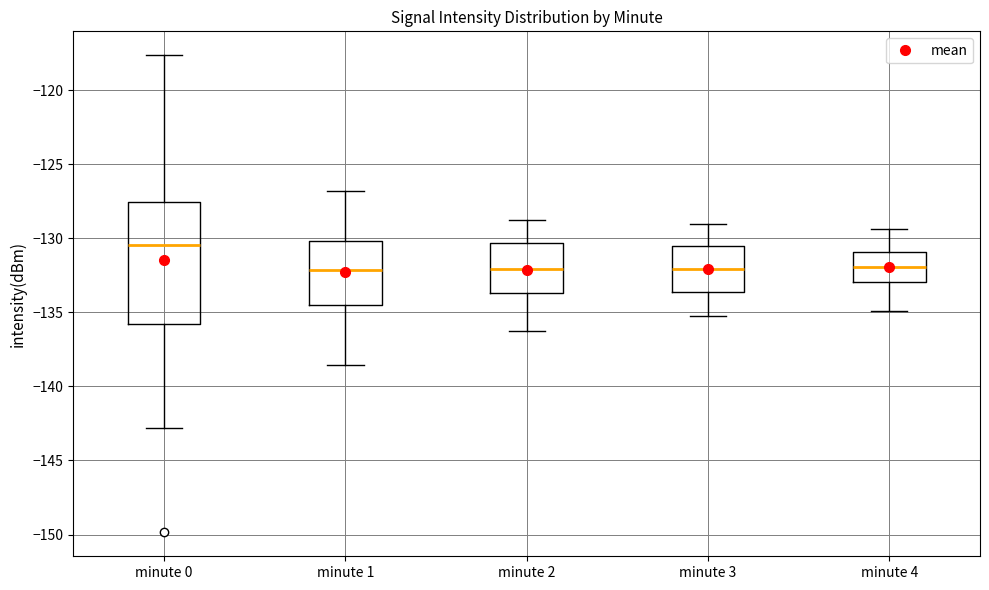

Where does the lower whisker of the box for minute 2 end on the y-axis? The values are not printed on the chart, so give them approximately, as read against the axis.

-136.0